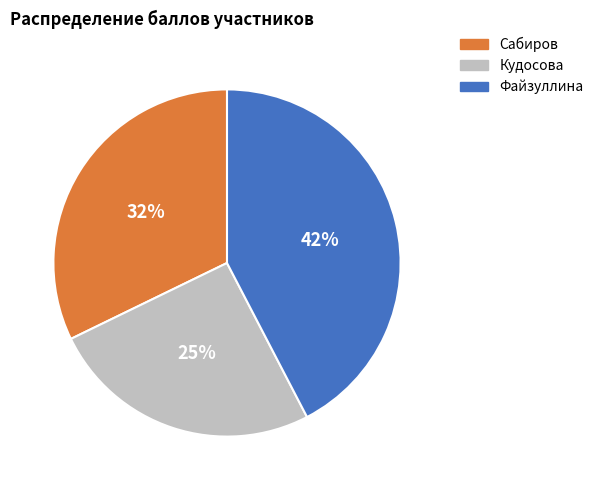

Does Сабиров account for over 50% of the chart?

No